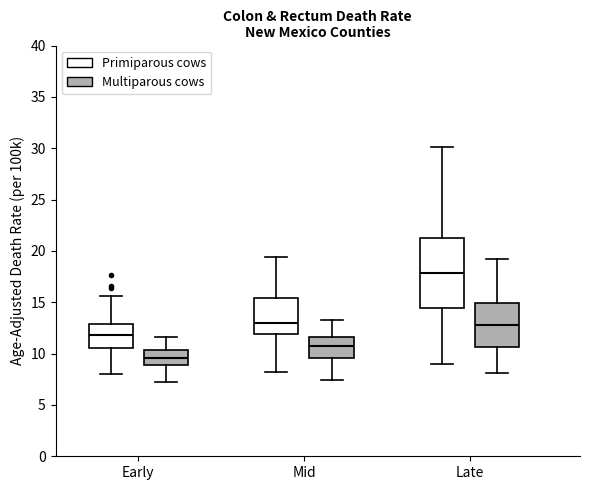

Reading left to right, read every box against the y-axis: the position of its median line, the range the box covers, and the ends of its whiskers. The values are not printed on the chart, so give them approximately, as read against the axis.

Early (Primiparous cows): median 12.0, box 10.5 to 13.0, whiskers 8.0 to 15.5
Early (Multiparous cows): median 9.5, box 9.0 to 10.5, whiskers 7.0 to 11.5
Mid (Primiparous cows): median 13.0, box 12.0 to 15.5, whiskers 8.0 to 19.5
Mid (Multiparous cows): median 10.5, box 9.5 to 11.5, whiskers 7.5 to 13.5
Late (Primiparous cows): median 18.0, box 14.5 to 21.5, whiskers 9.0 to 30.0
Late (Multiparous cows): median 13.0, box 10.5 to 15.0, whiskers 8.0 to 19.0